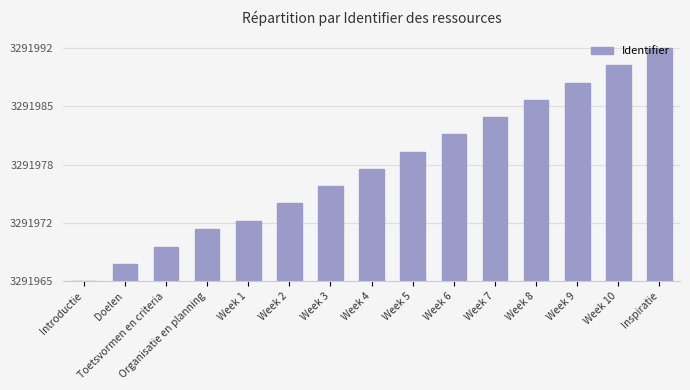

Are the bars horizontal?

No